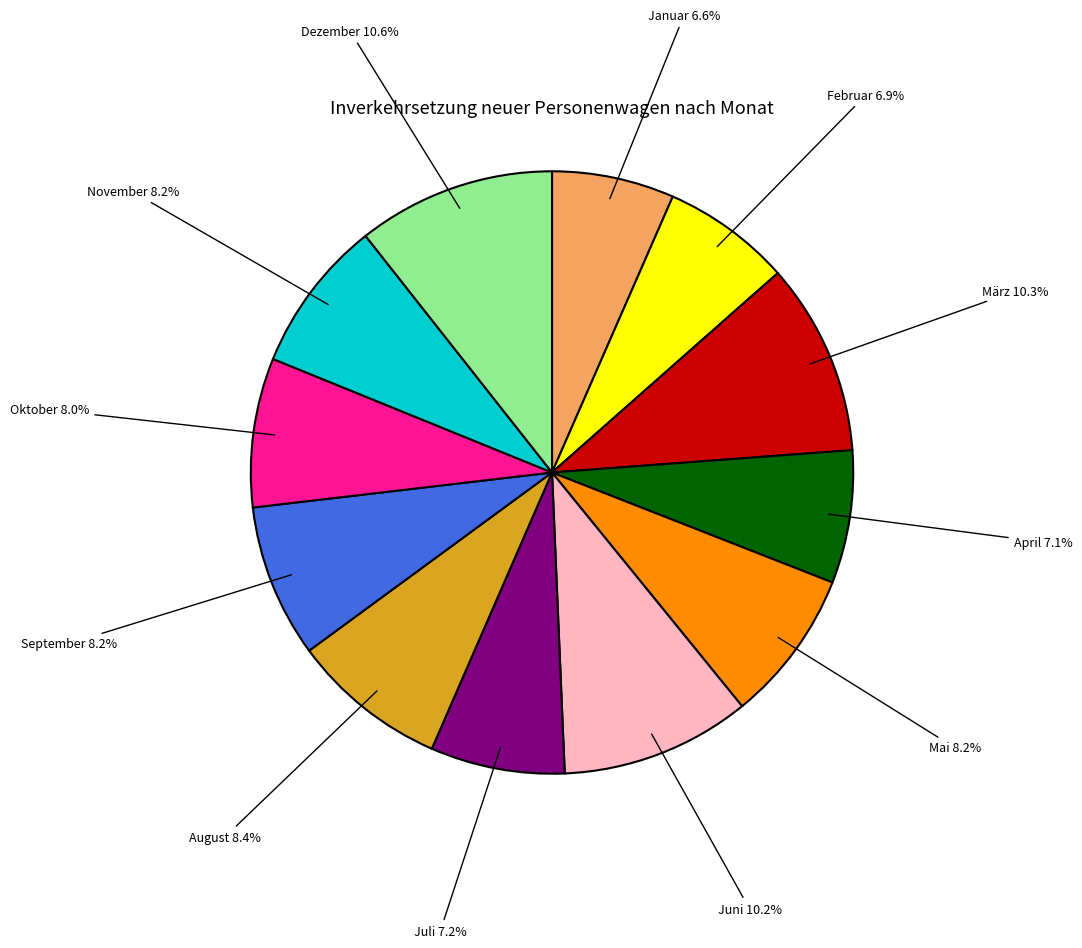

Is there a majority slice in this chart?

No